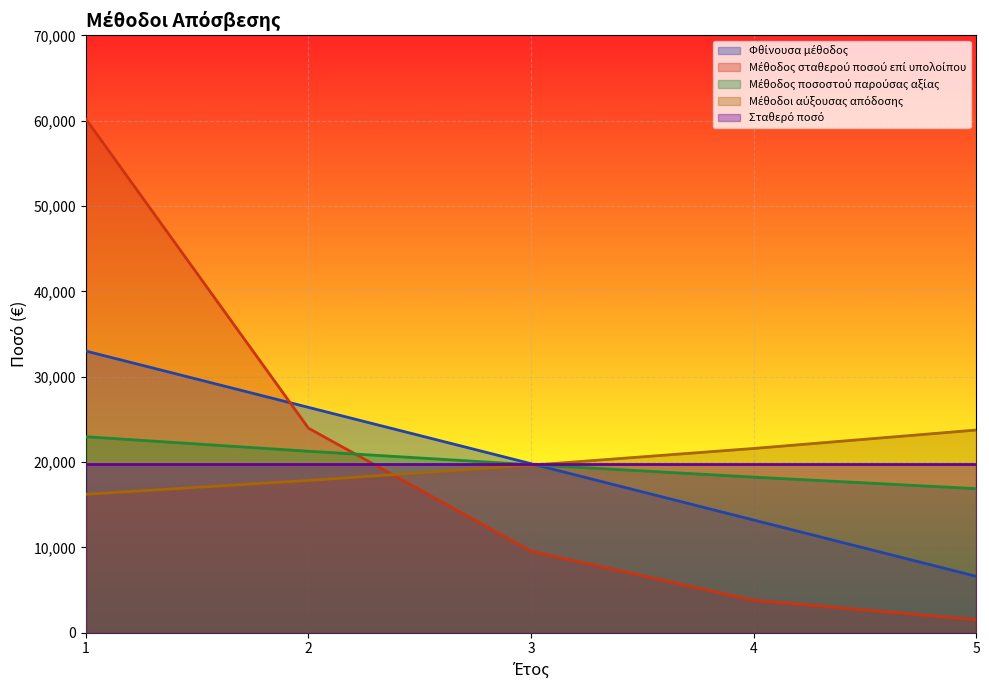

What is the minimum value shown in the chart?

1511.9